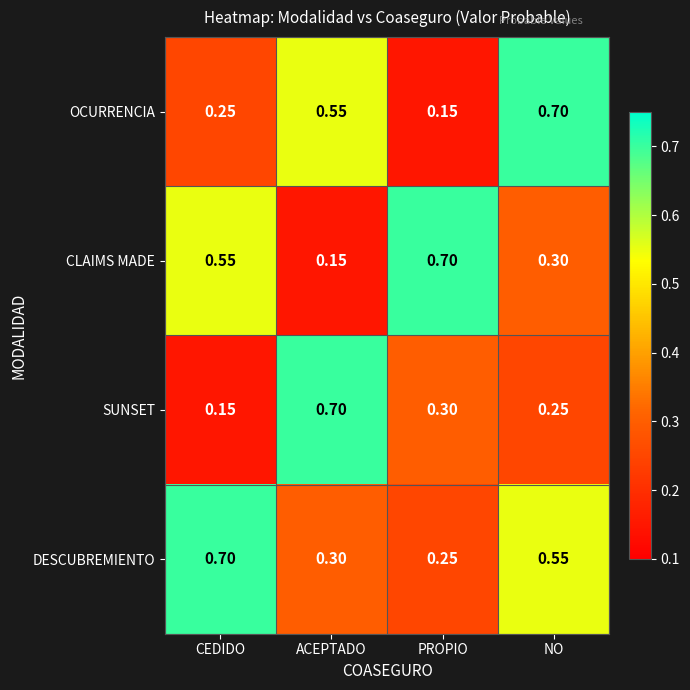

At which label is SUNSET closest to 0?

CEDIDO